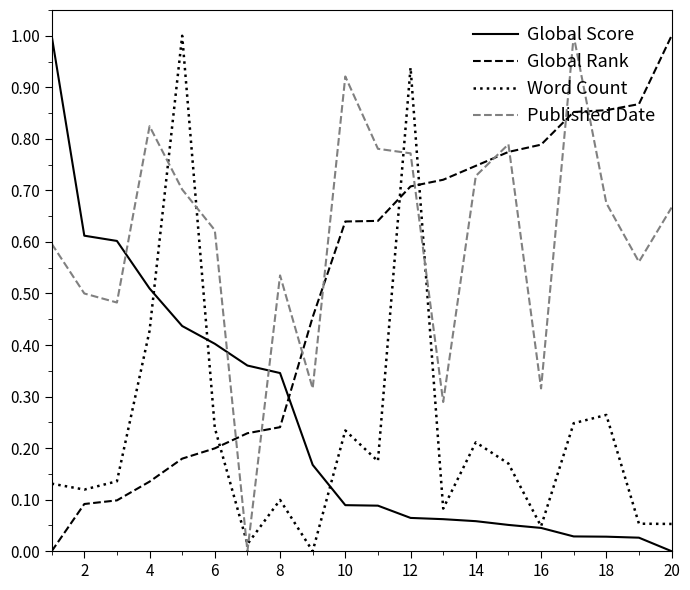

In Published Date, how many points are higher than both neighbors (excluding endpoints)?

5